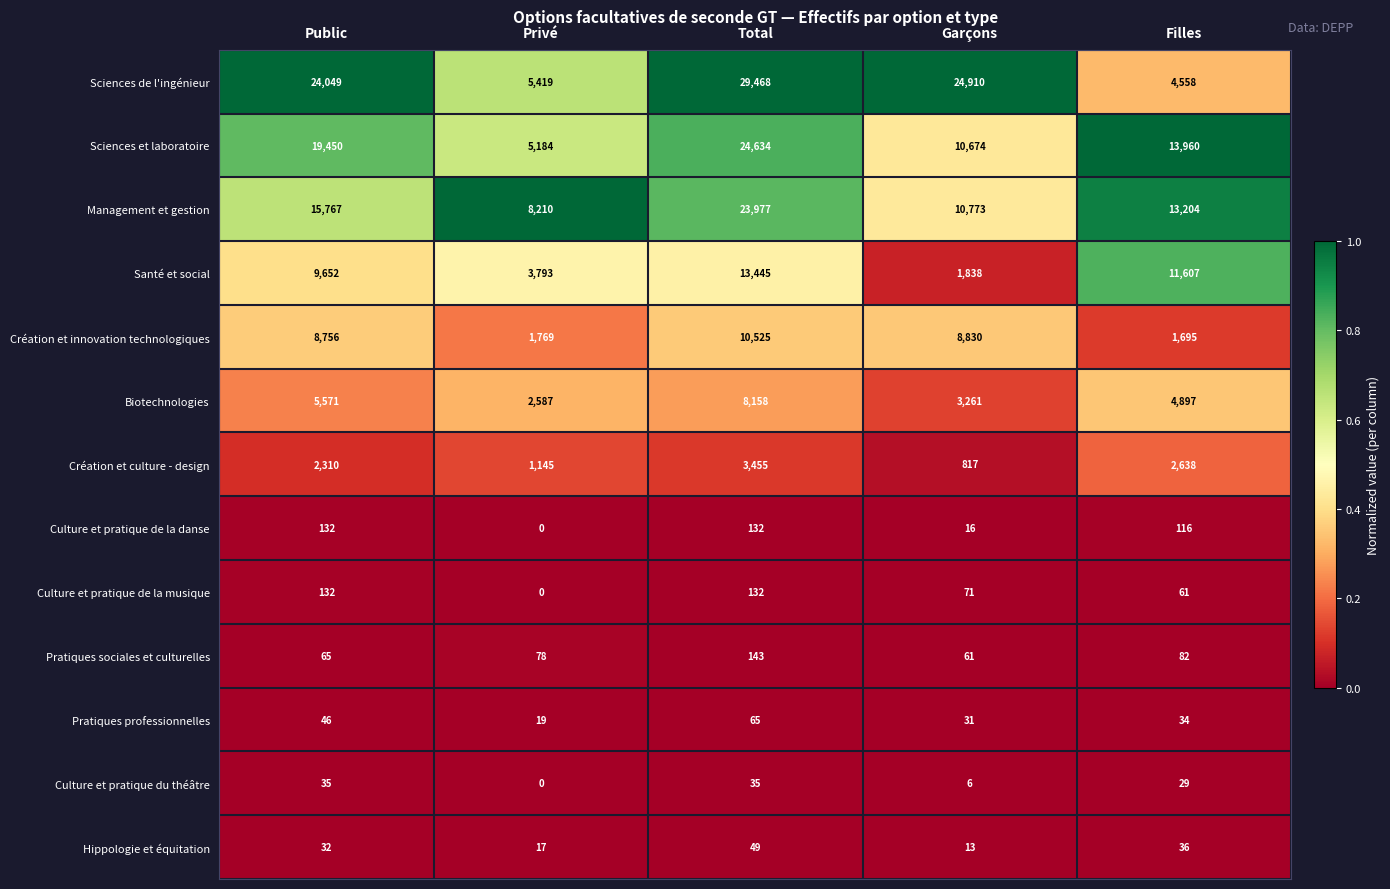

At how many categories does at least one series exceed 0?

5